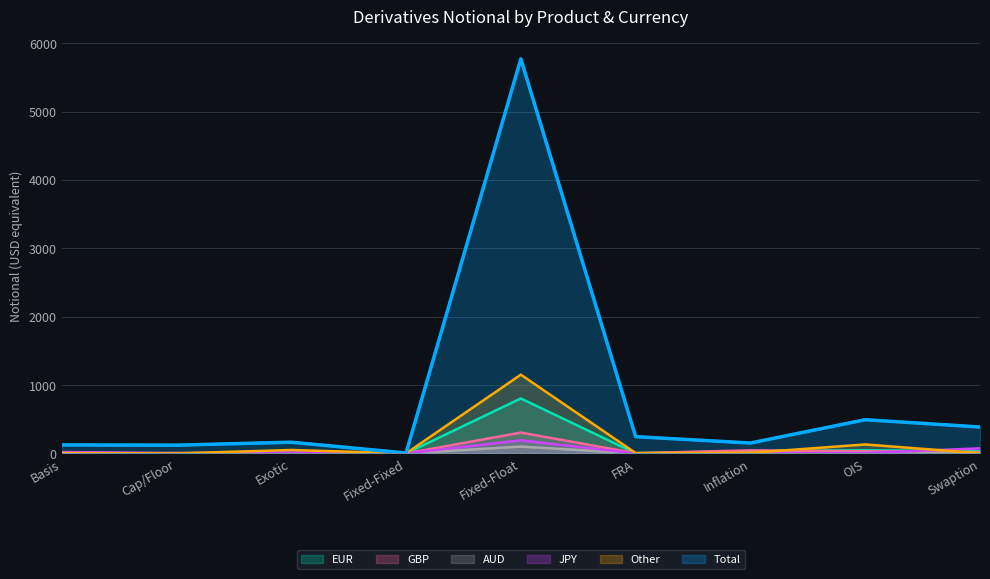

After their last crossing, which series has the higher values: AUD or GBP?

GBP